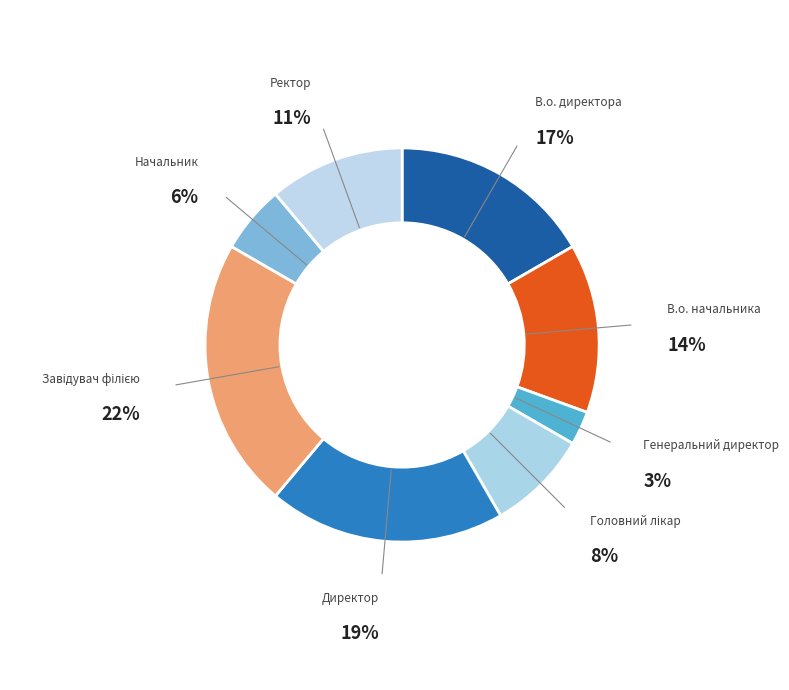

What is the smallest slice in the pie chart?

Генеральний директор